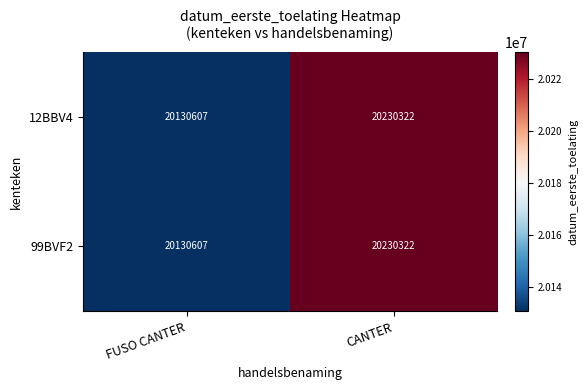

Reading left to right, list all the values displayed in this chart.

12BBV4: FUSO CANTER=20130607	CANTER=20230322
99BVF2: FUSO CANTER=20130607	CANTER=20230322